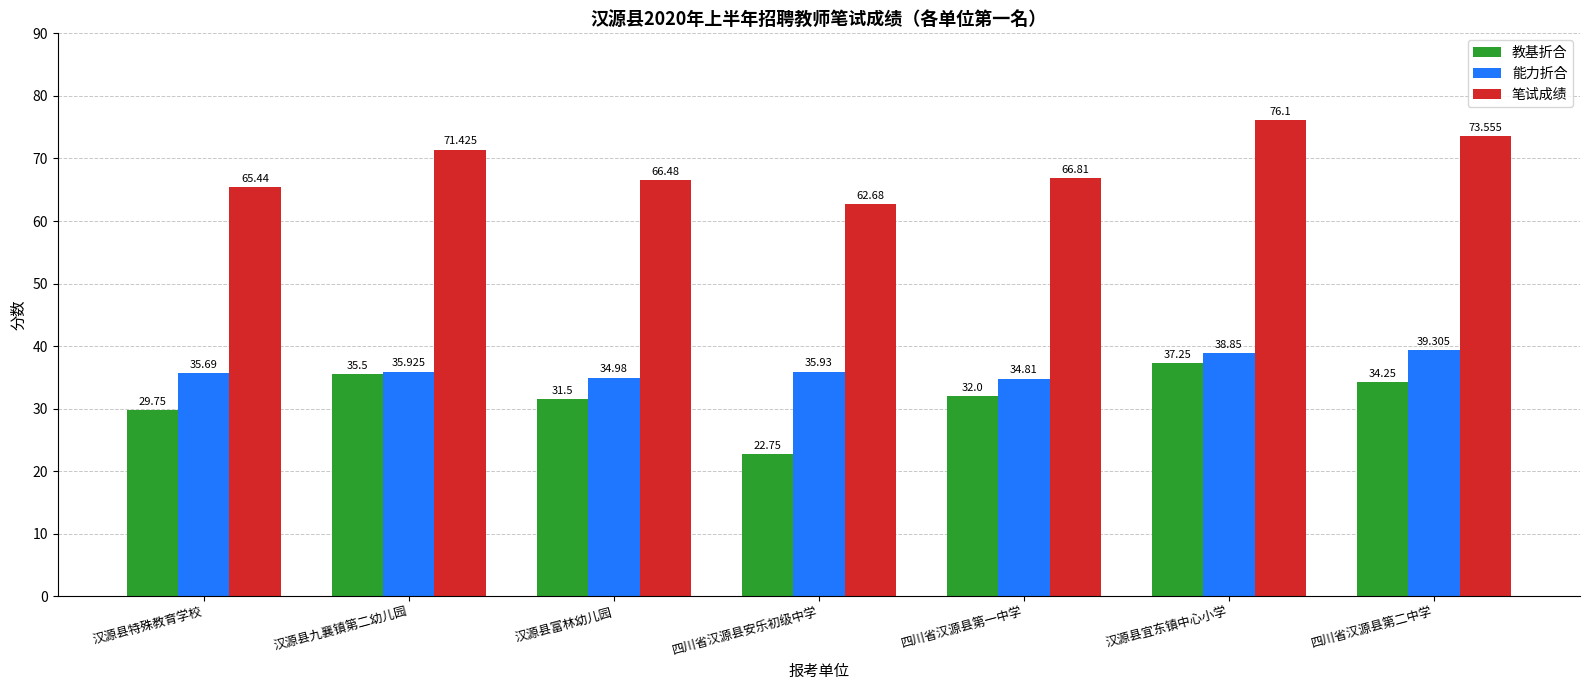

What is the label of the 4th bar from the right?

四川省汉源县安乐初级中学